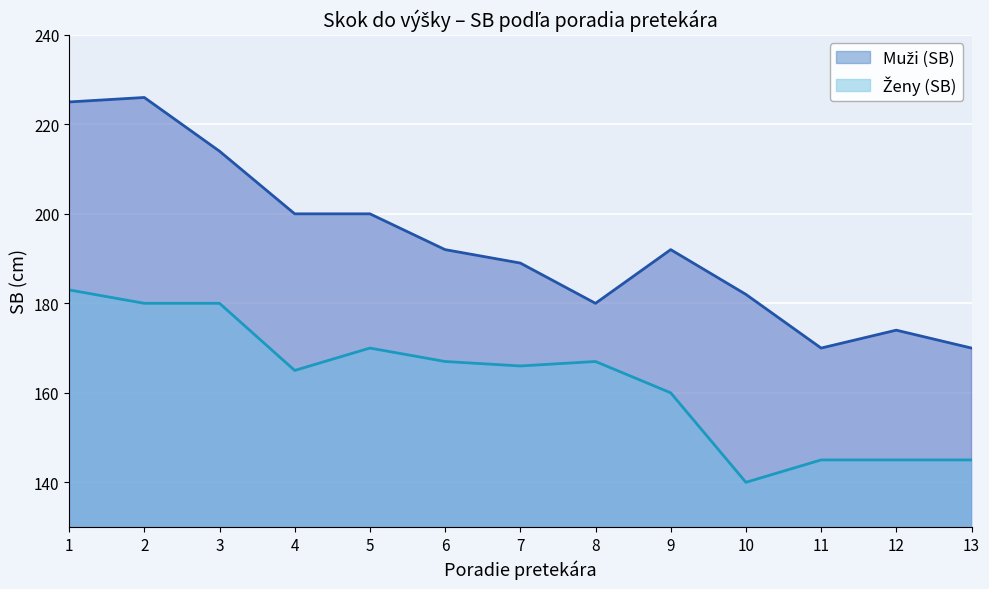

How many data points does each series have?

13